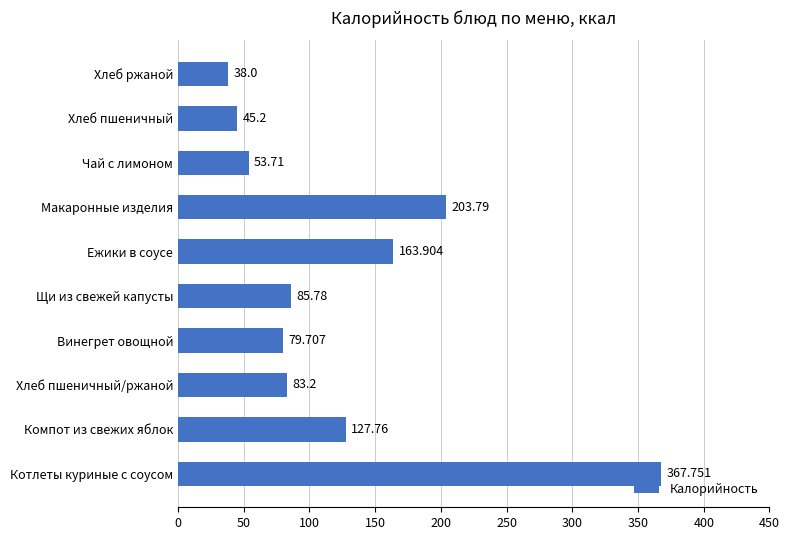

What is the sum of all values?

1248.8